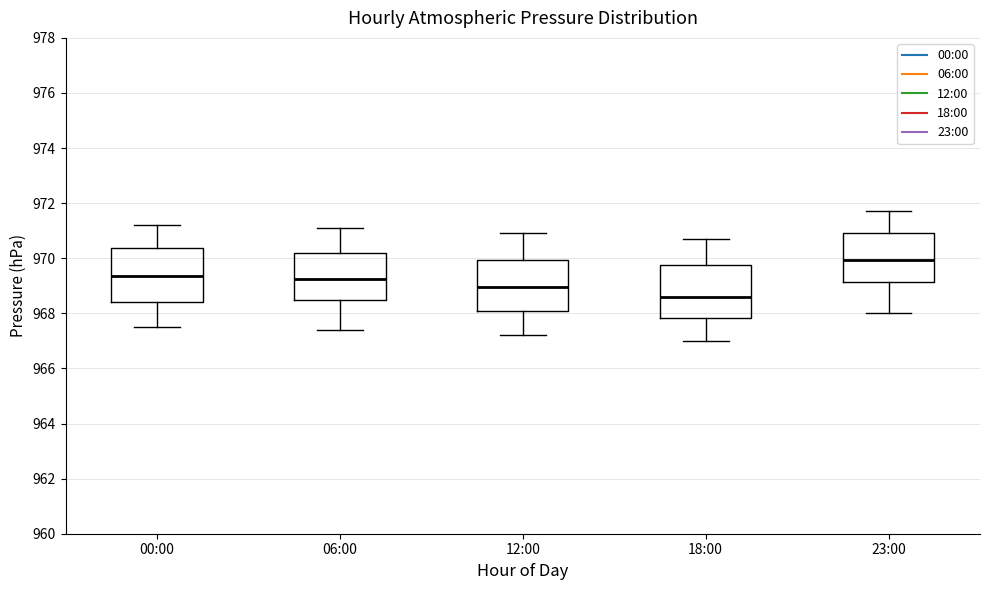

Reading left to right, read every box against the y-axis: the position of its median line, the range the box covers, and the ends of its whiskers. The values are not printed on the chart, so give them approximately, as read against the axis.

00:00: median 969.4, box 968.4 to 970.4, whiskers 967.6 to 971.2
06:00: median 969.2, box 968.6 to 970.2, whiskers 967.4 to 971.2
12:00: median 969.0, box 968.2 to 970.0, whiskers 967.2 to 971.0
18:00: median 968.6, box 967.8 to 969.8, whiskers 967.0 to 970.8
23:00: median 970.0, box 969.2 to 971.0, whiskers 968.0 to 971.8